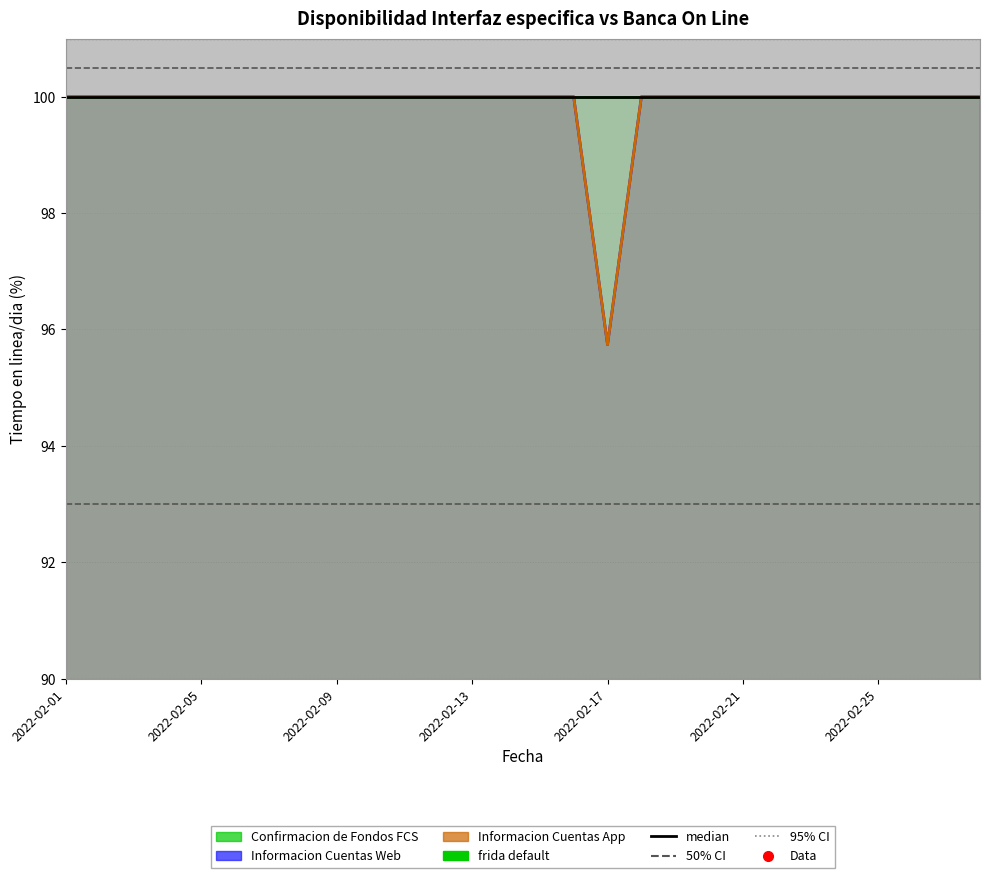

Is the value of Informacion Cuentas Web at 2022-02-07 greater than the value of Informacion Cuentas App at 2022-02-13?

No